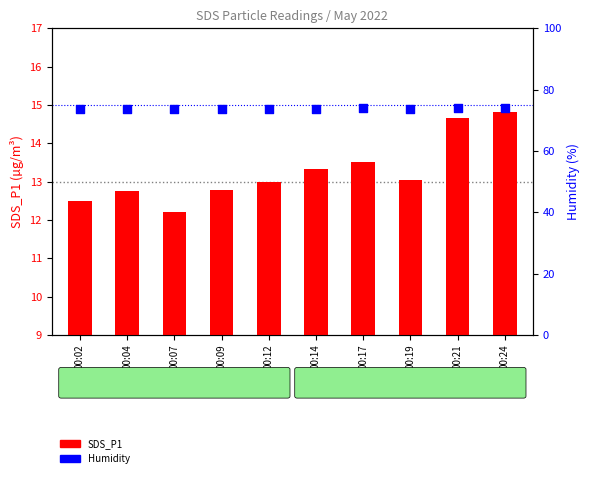

Is the value of SDS_P1 at 00:14 greater than the value of Humidity at 00:07?

No